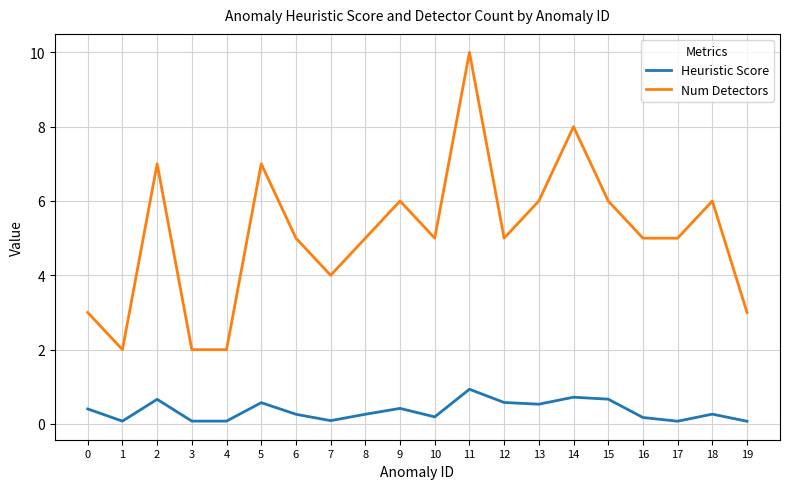

True or false: Heuristic Score has a value of 0.5 at 13.

True